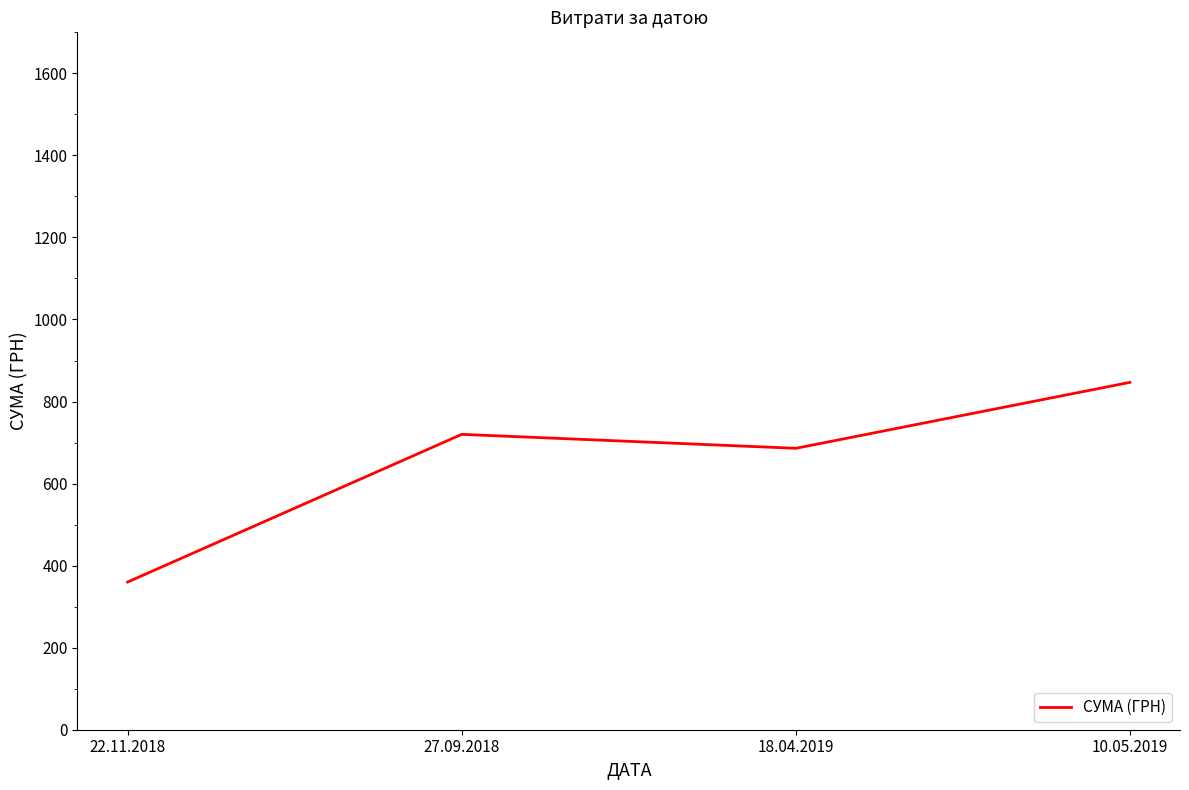

At which category does the data reach its first local valley?

18.04.2019